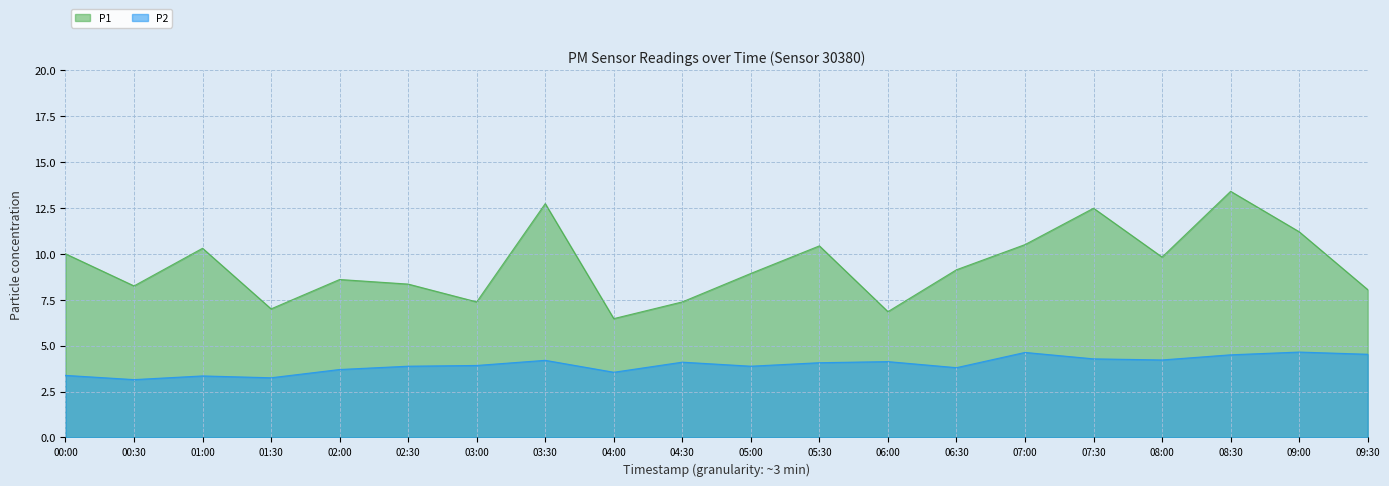

At which category is the sum across all series the highest?

08:30